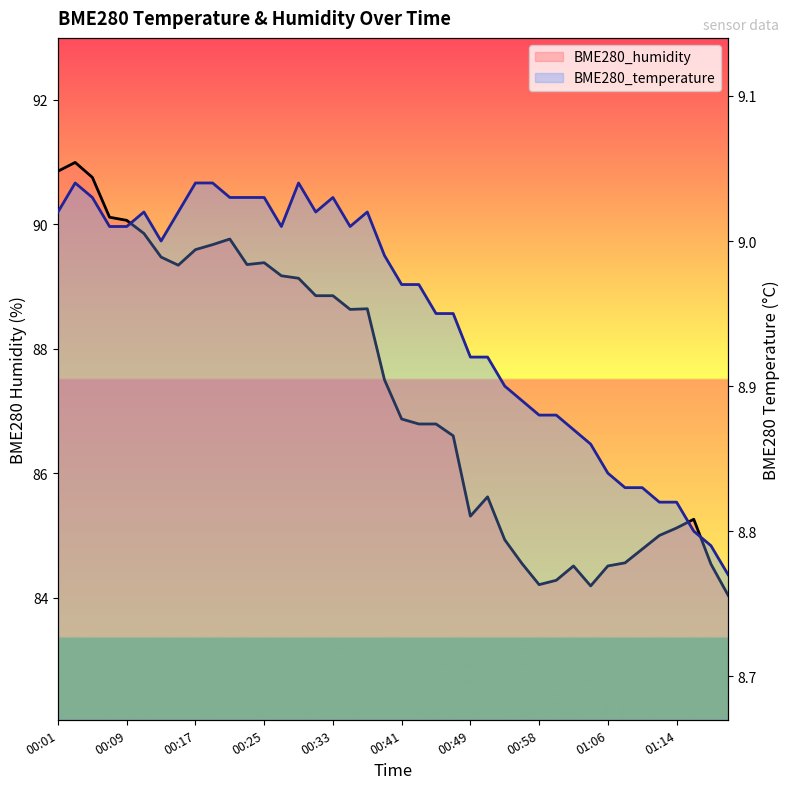

Count the number of categories in the chart.

40